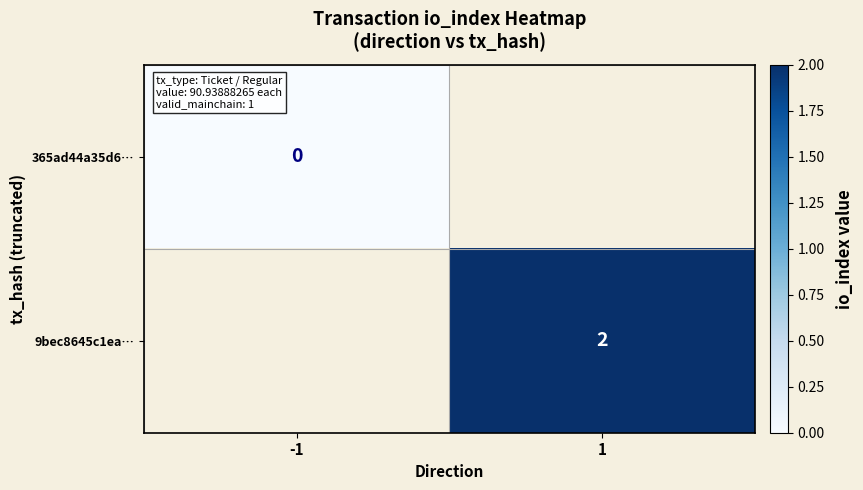

The 9bec8645c1ea… series shows 2 at 1. True or false?

True